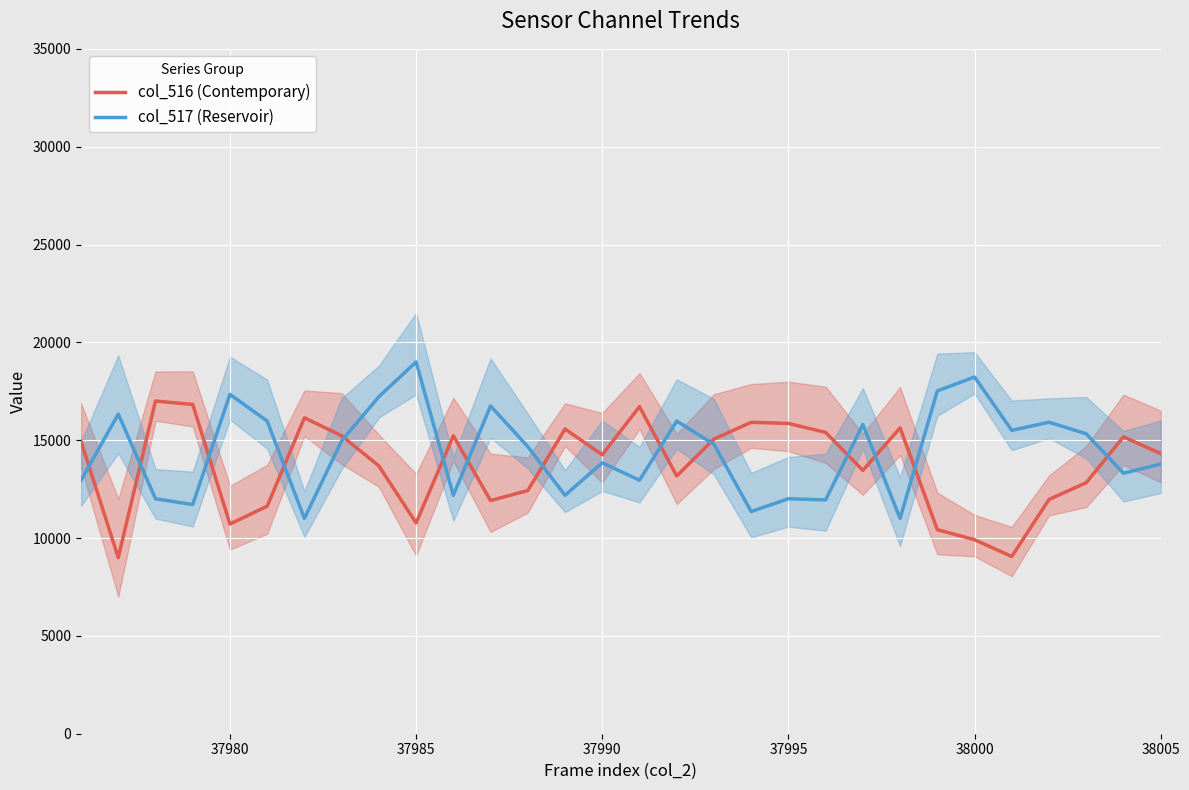

Is it true that col_517 (Reservoir) equals 3108.6 at 37990?

False